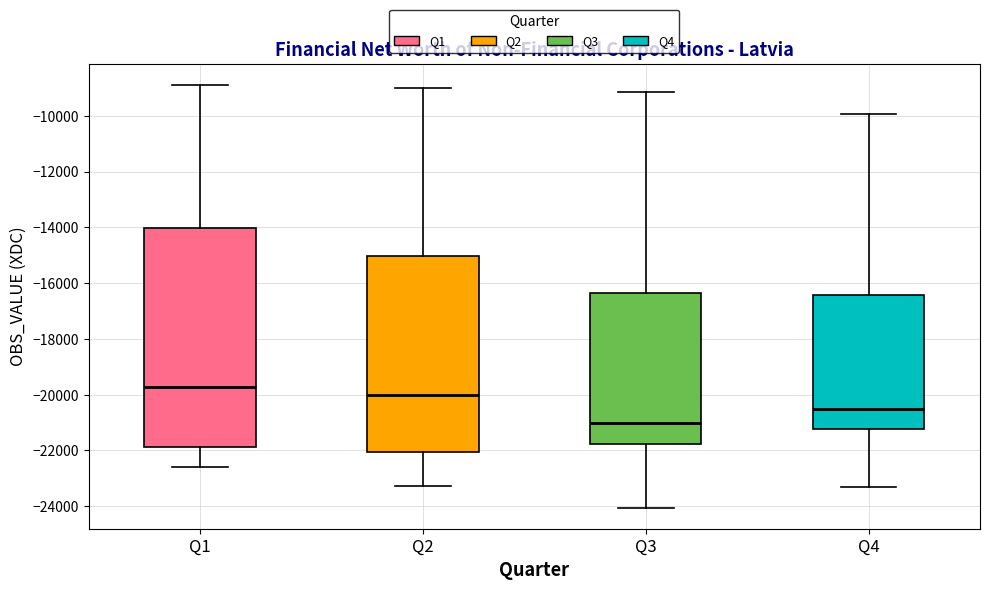

Reading left to right, transcribe this box plot: for each box, give where its median line is, the range the box spans, and where its two whiskers end, as read against the y-axis. The values are not printed on the chart, so give them approximately, as read against the axis.

Q1: median -19800, box -21800 to -14000, whiskers -22600 to -8800
Q2: median -20000, box -22000 to -15000, whiskers -23200 to -9000
Q3: median -21000, box -21800 to -16400, whiskers -24000 to -9200
Q4: median -20600, box -21200 to -16400, whiskers -23400 to -10000